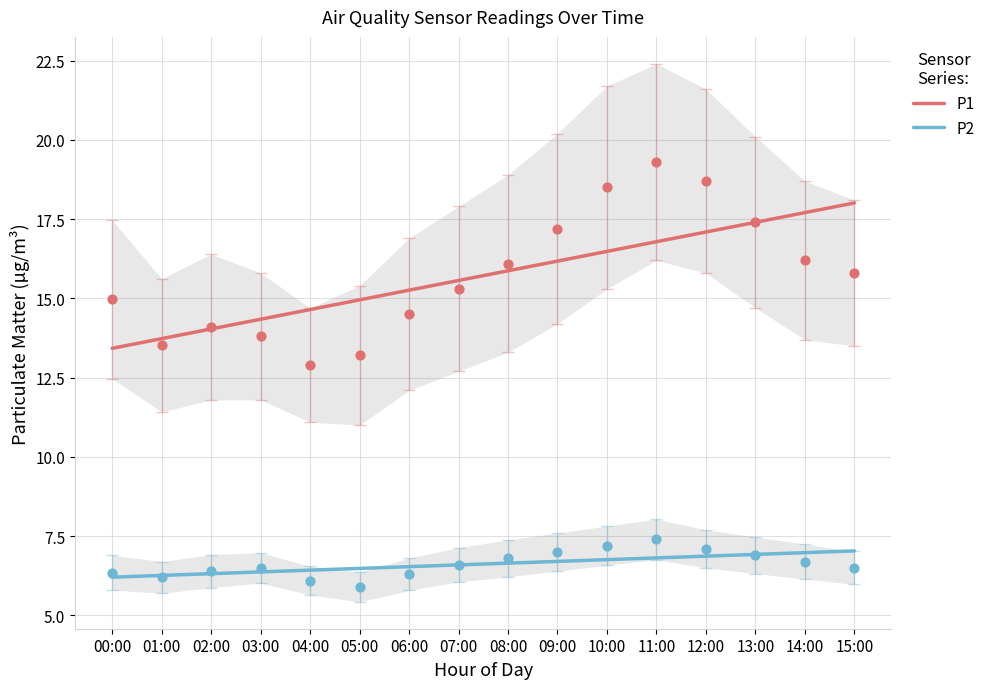

At which category is the sum across all series the highest?

11:00